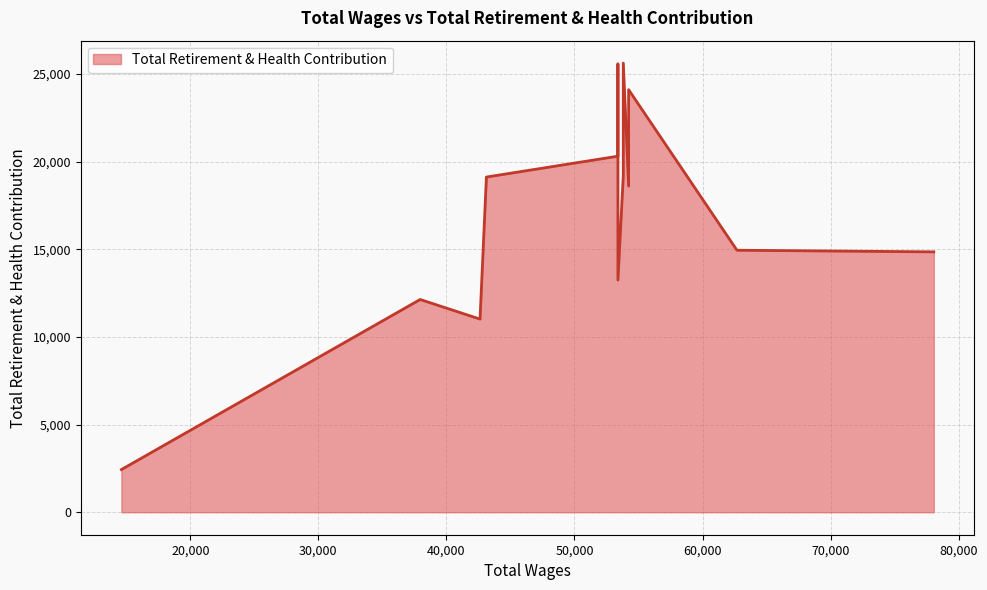

Between 53810 and 53392, which is larger?

53810